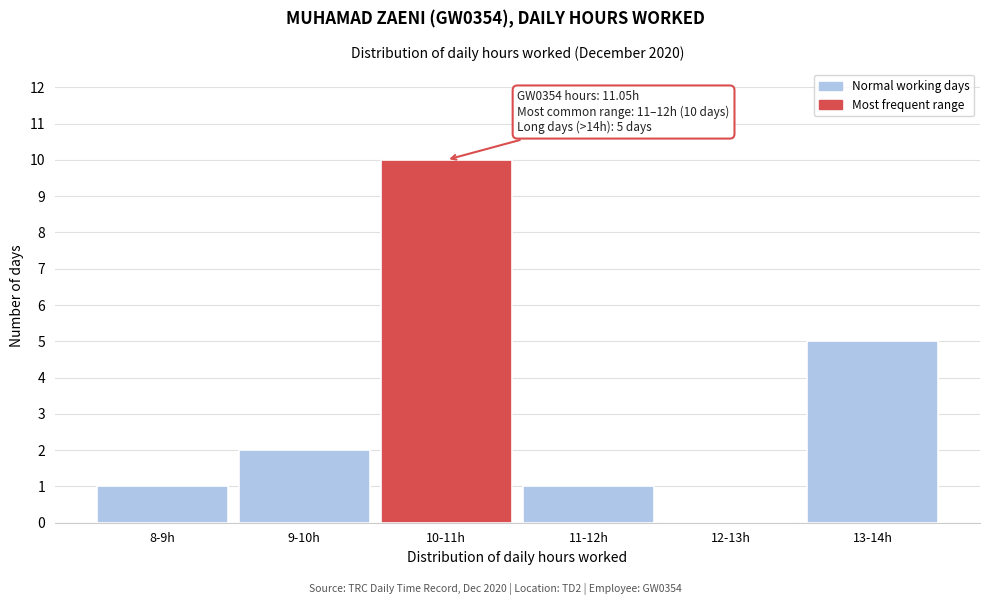

Reading left to right, transcribe all the data shown in this chart.

8-9h=1	9-10h=2	10-11h=10	11-12h=1	12-13h=0	13-14h=5